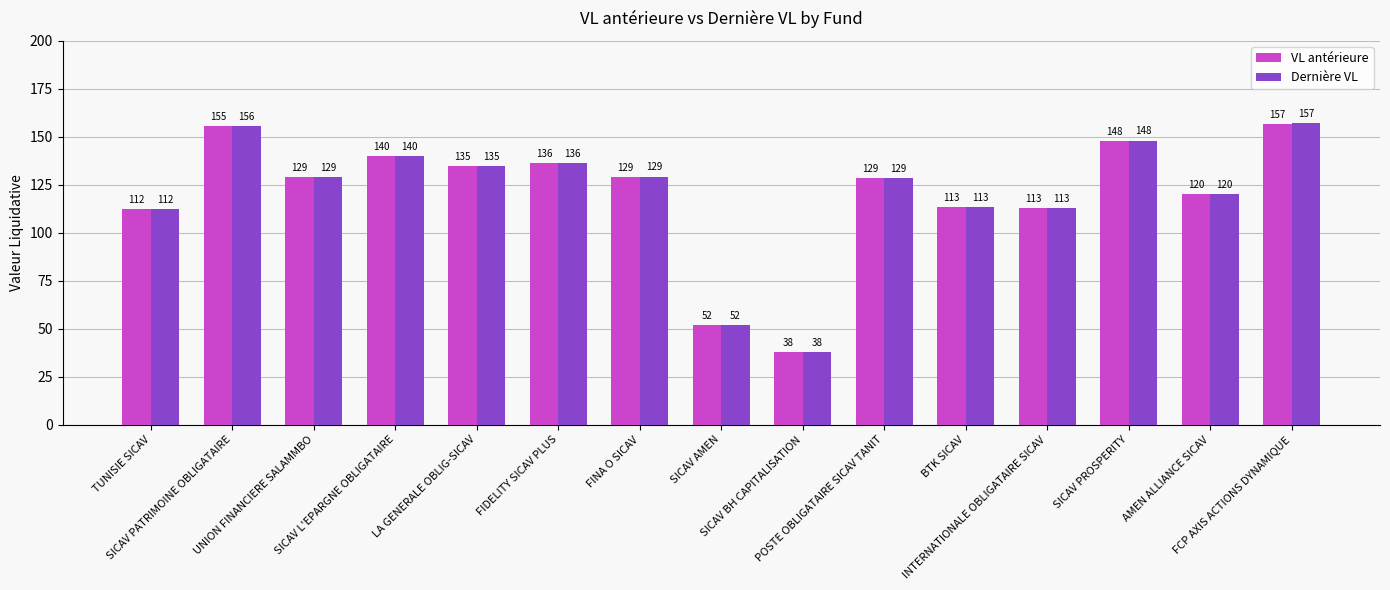

What is the sum of the Dernière VL values at FCP AXIS ACTIONS DYNAMIQUE and LA GENERALE OBLIG-SICAV?

291.6